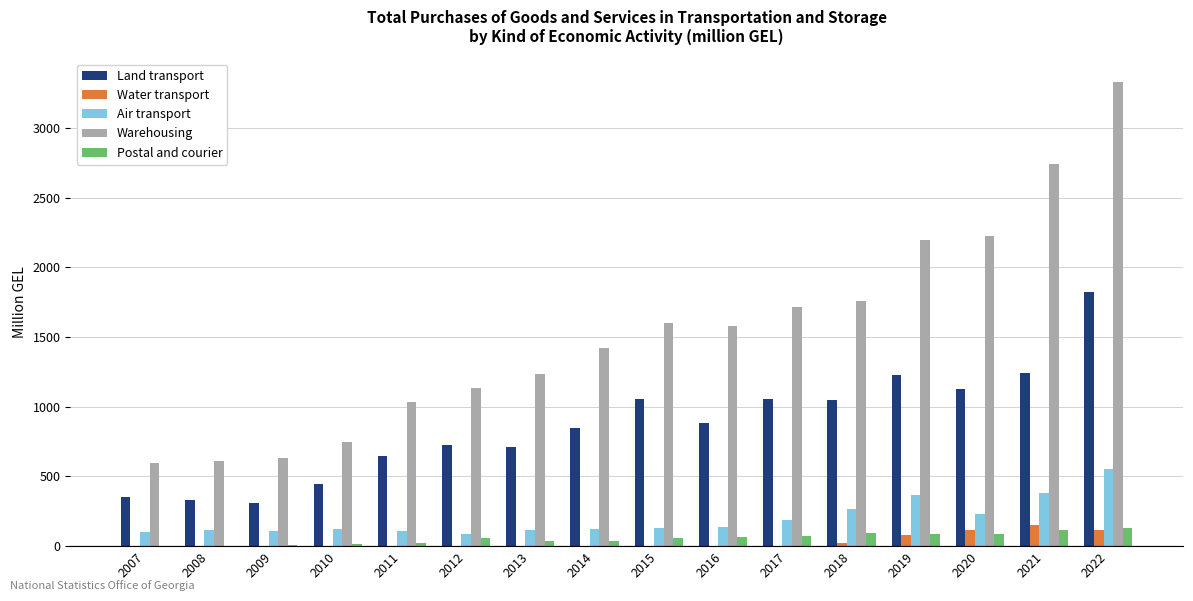

Between 2009 and 2019, which series saw the biggest shift?

Warehousing